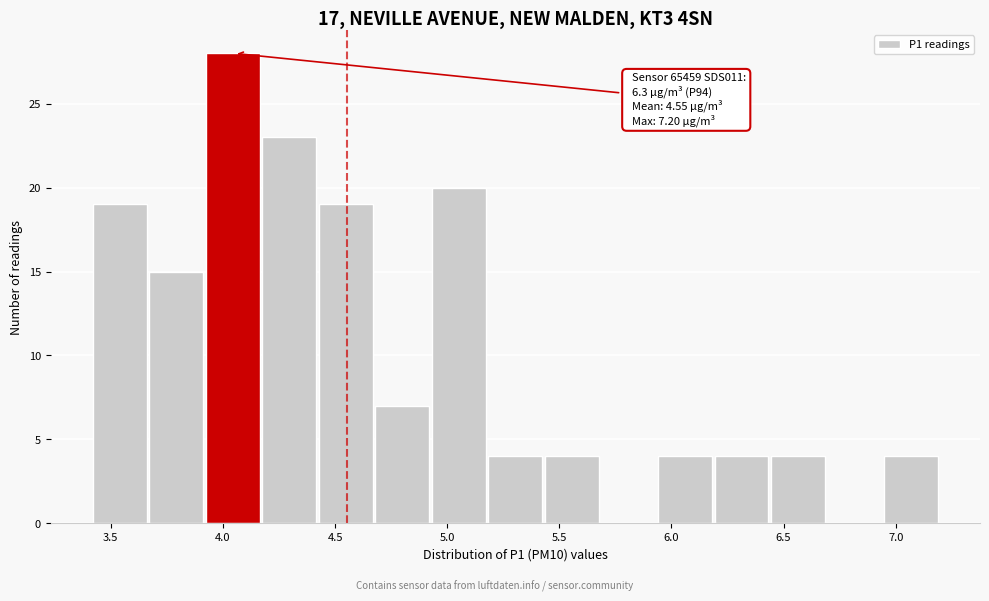

Which range on the x-axis has the tallest bar?

3.90 to 4.20